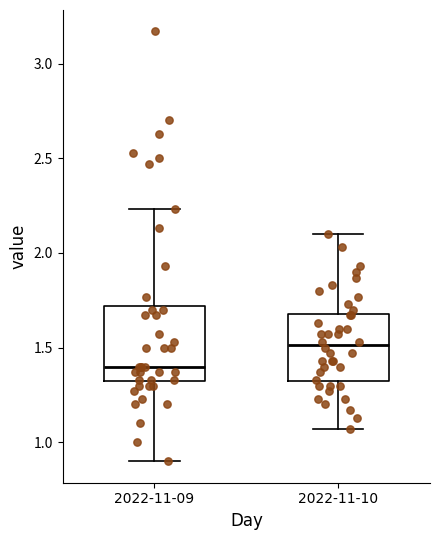

Reading left to right, transcribe this box plot: for each box, give where its median line is, the range the box spans, and where its two whiskers end, as read against the y-axis. The values are not printed on the chart, so give them approximately, as read against the axis.

2022-11-09: median 1.40, box 1.30 to 1.70, whiskers 0.90 to 2.25
2022-11-10: median 1.50, box 1.30 to 1.70, whiskers 1.05 to 2.10